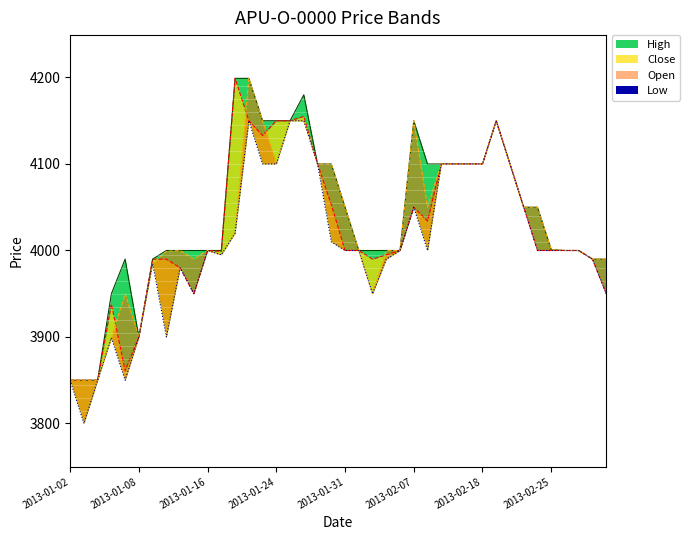

At which label is Close closest to 4024?

2013-02-08